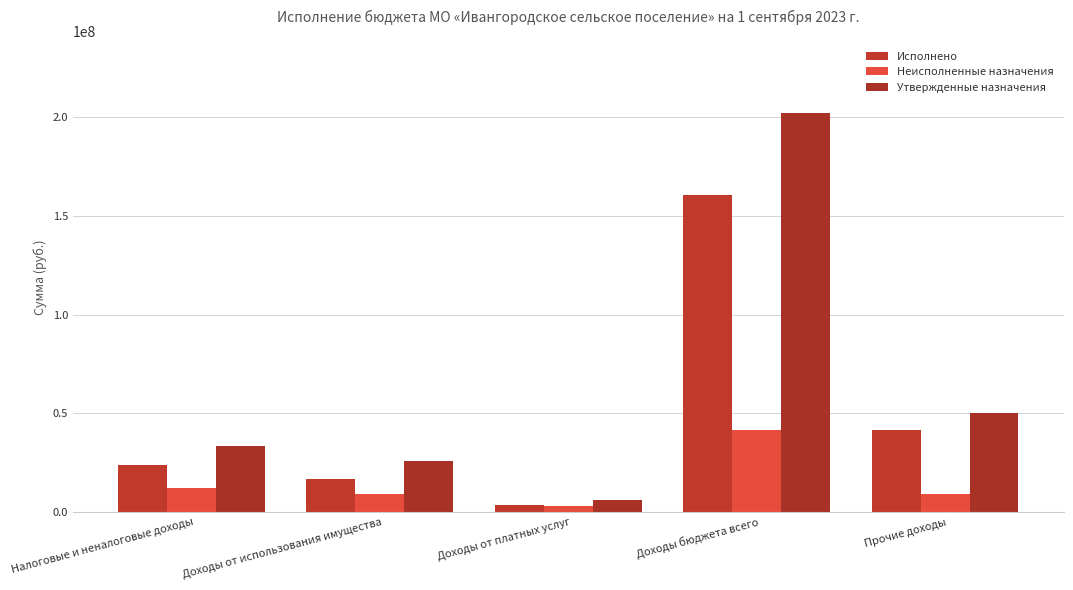

What is the difference between the highest and lowest values at Доходы от использования имущества?

16654291.8